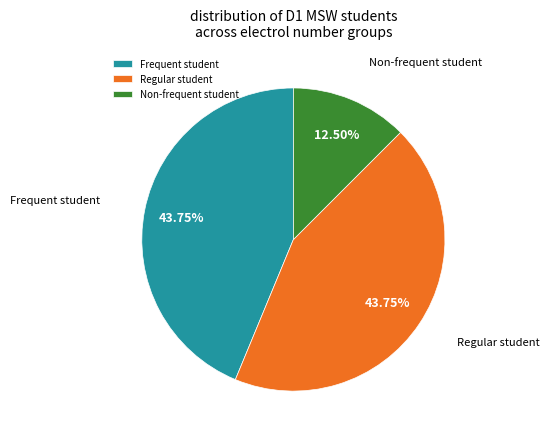

Count the number of slices in the pie.

3